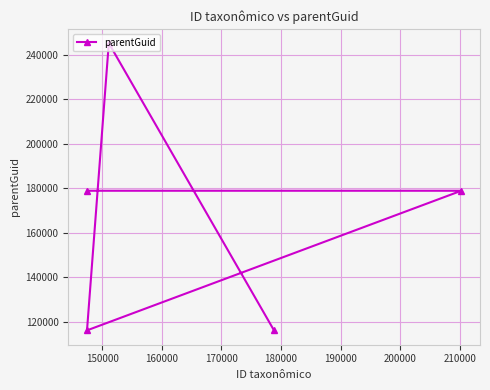

Reading left to right, transcribe all the data shown in this chart.

178848	116083	245181	116083	178848